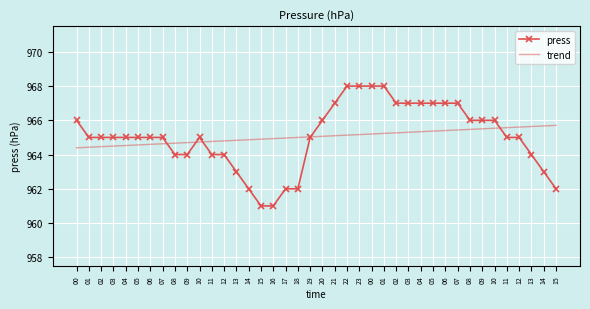

List the series in order of their overall mean, highest first.

press, trend